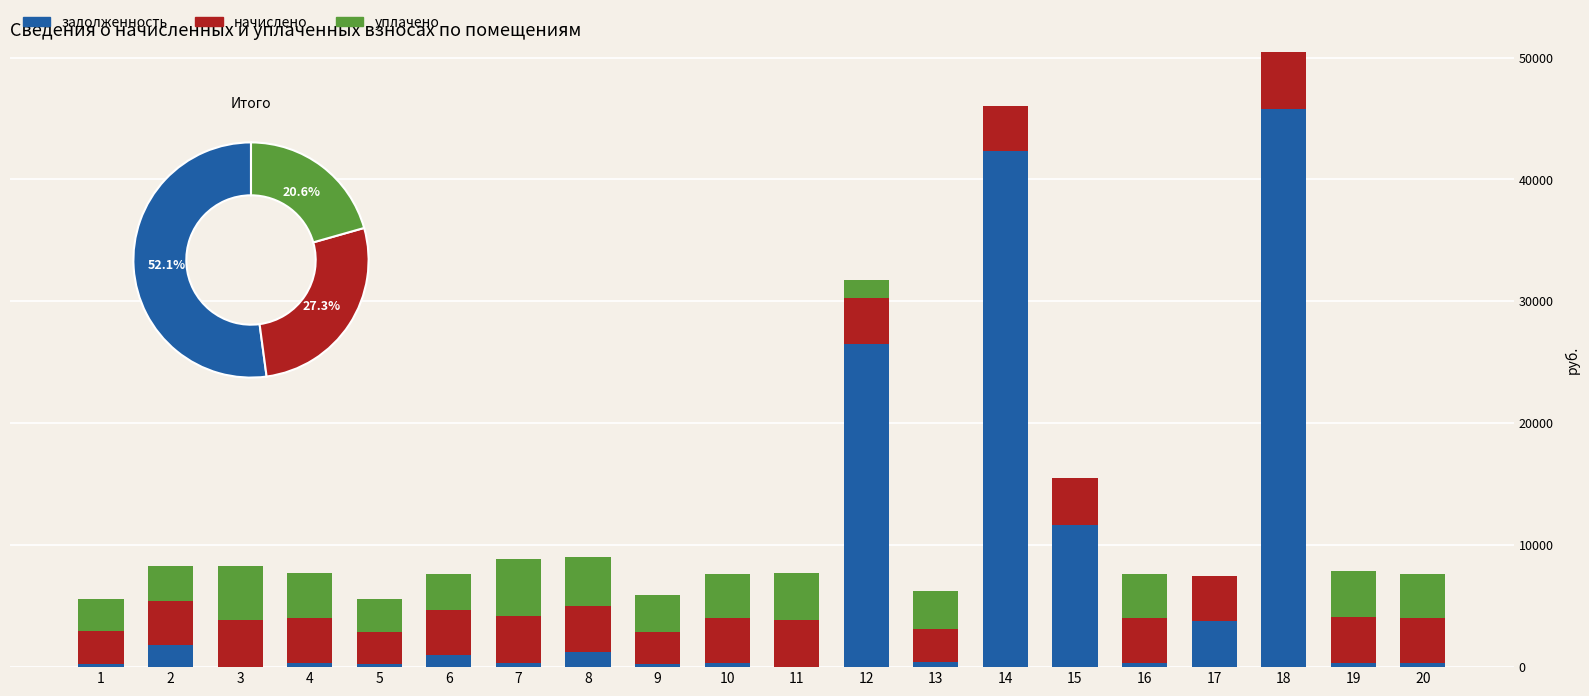

What is the sum of all начислено values?

71741.0